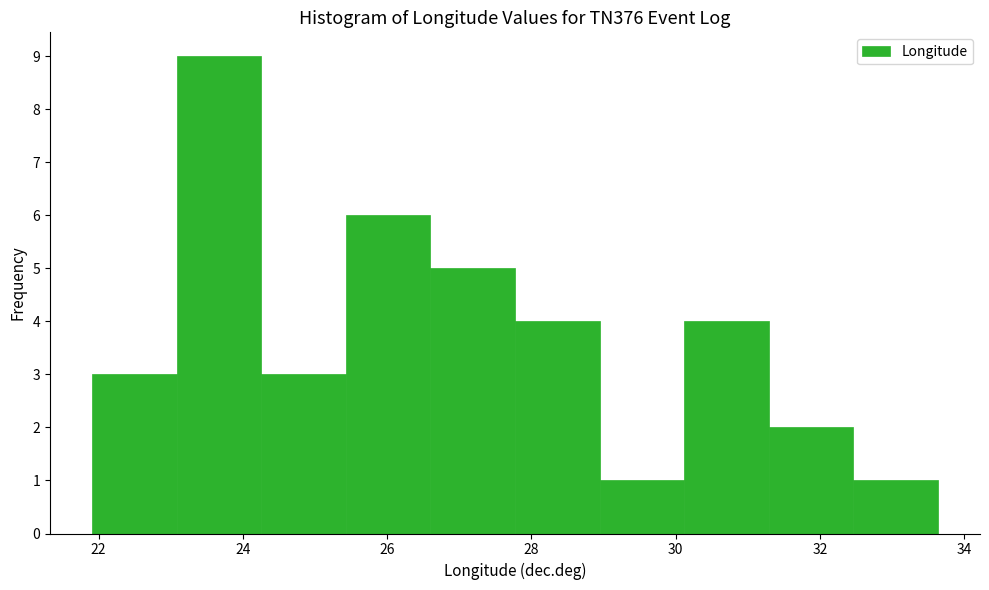

Reading left to right, list every bar in this chart as the range it spans on the x-axis followed by its height. Neither the bar edges nor the heights are printed on the chart, so give them approximately, as read against the axes.

22.0 to 23.0: 3
23.0 to 24.2: 9
24.2 to 25.4: 3
25.4 to 26.6: 6
26.6 to 27.8: 5
27.8 to 29.0: 4
29.0 to 30.2: 1
30.2 to 31.2: 4
31.2 to 32.4: 2
32.4 to 33.6: 1